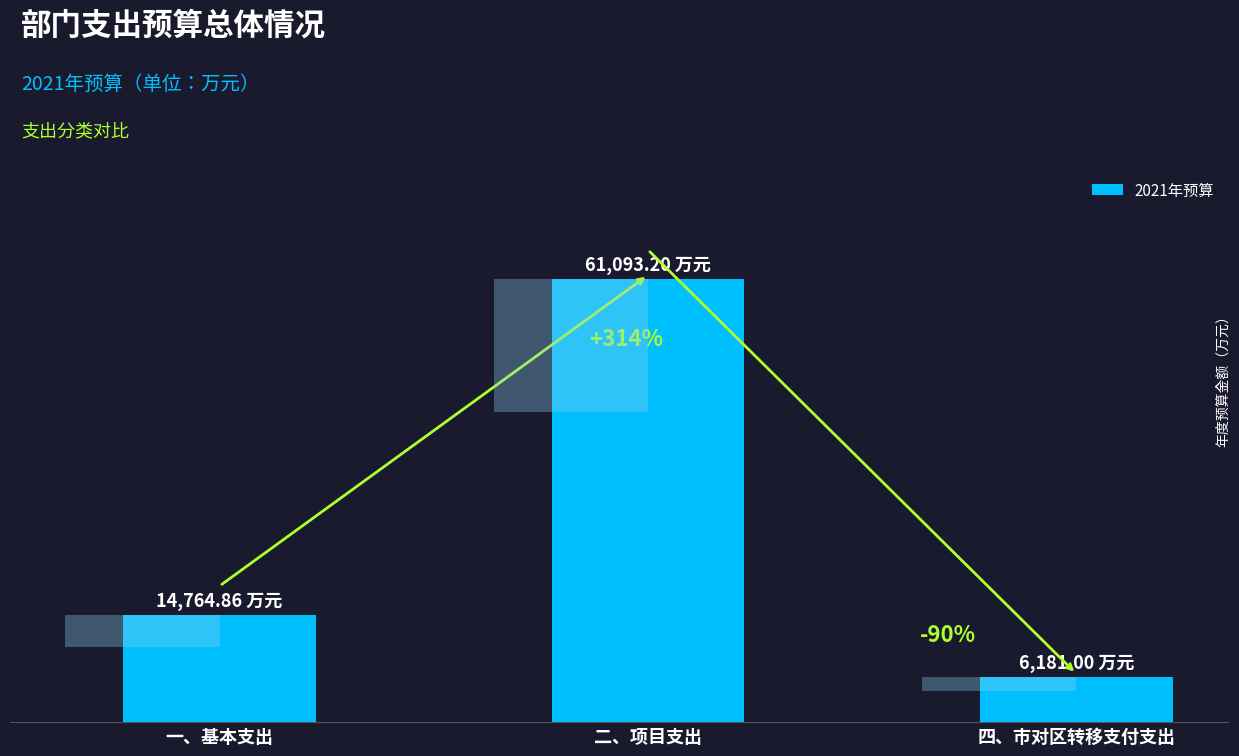

What is the label of the 2nd bar from the right?

二、项目支出